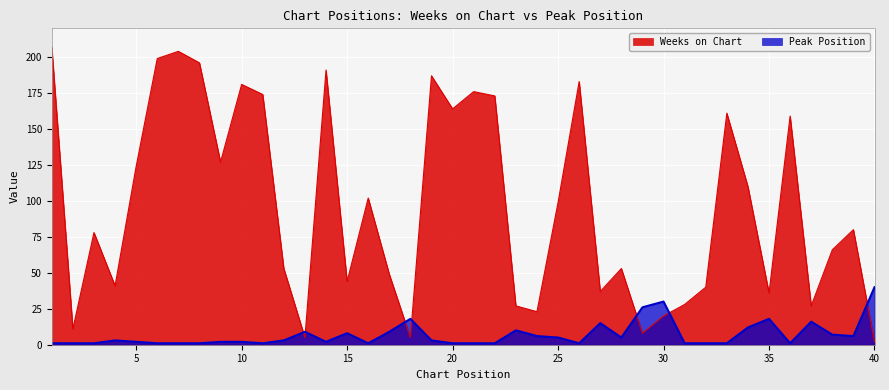

What is the difference between the maximum and minimum values in the Weeks on Chart series?

205